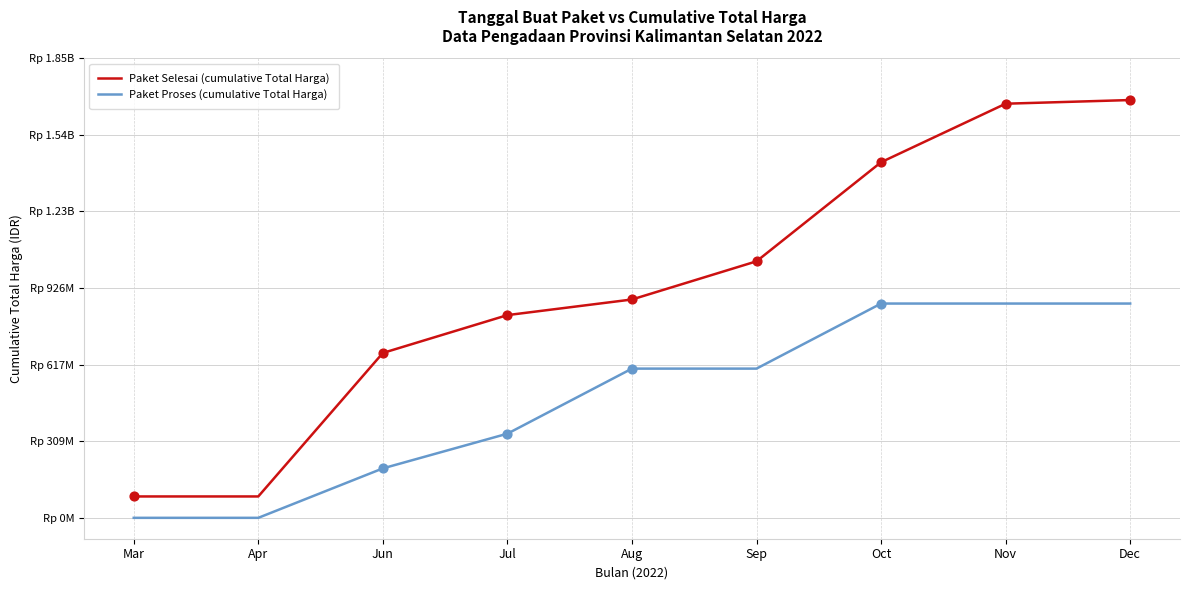

What are all the series names shown in the legend?

Paket Selesai (cumulative Total Harga), Paket Proses (cumulative Total Harga)